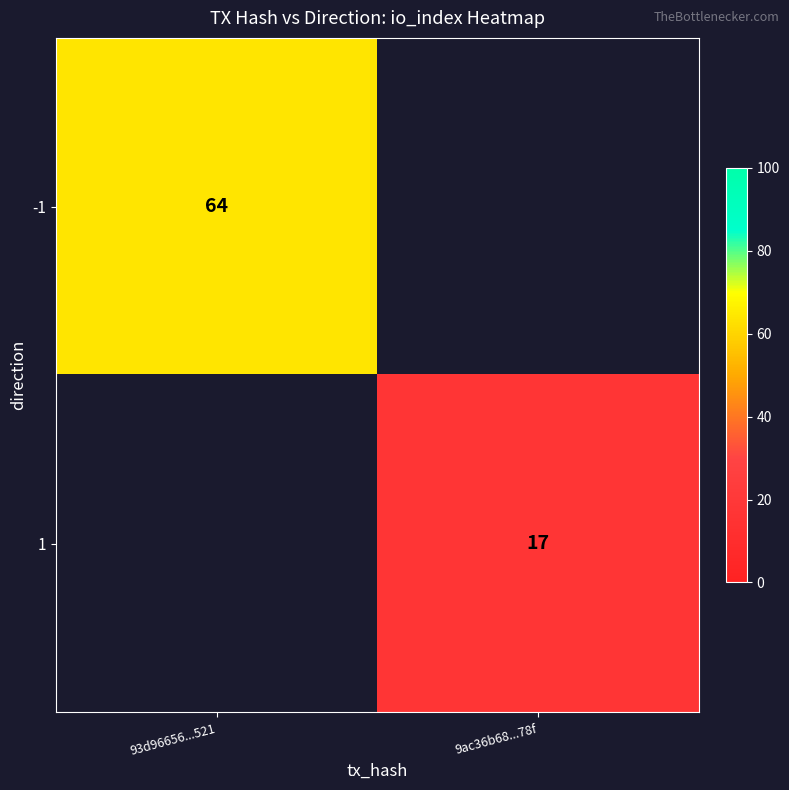

The -1 series shows 96 at 93d96656...521. True or false?

False